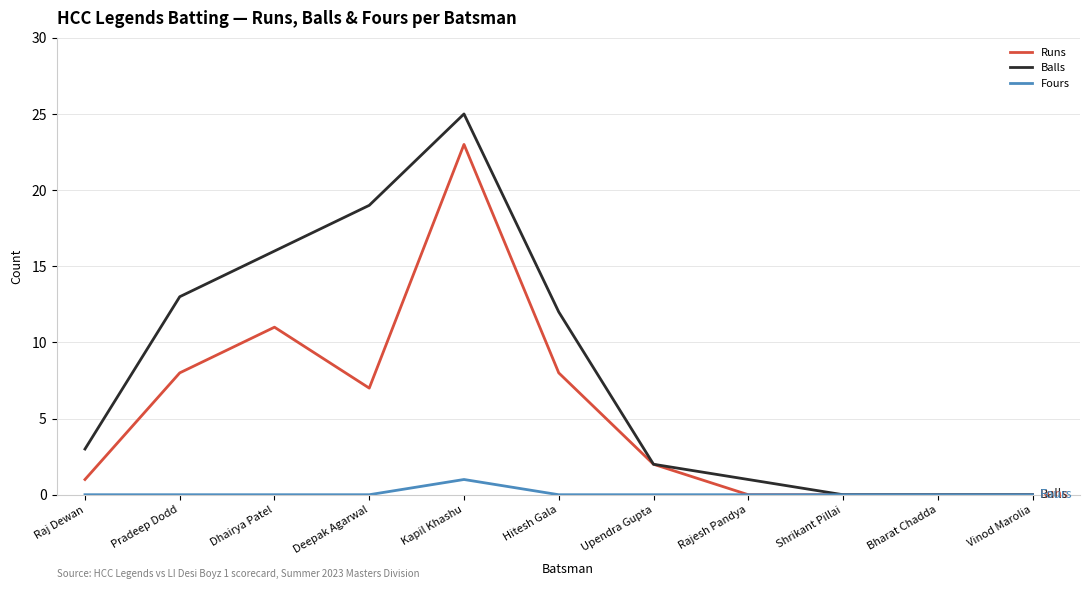

Does the chart display data point markers on the line(s)?

No